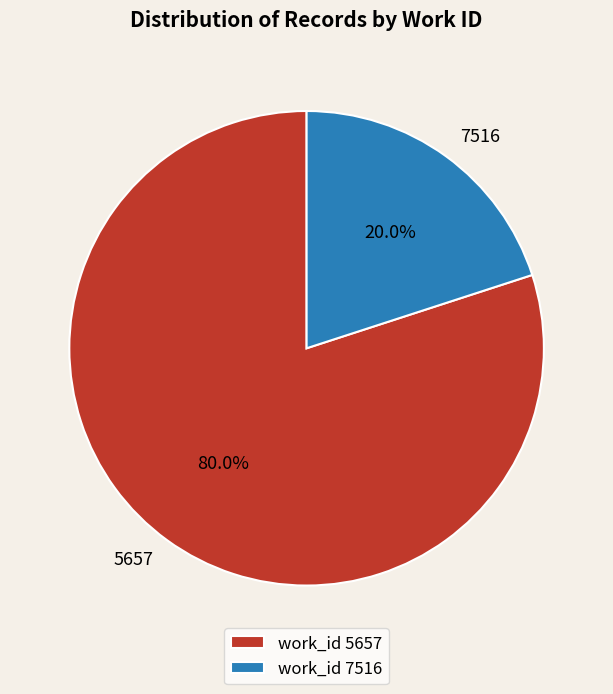

Does any single category account for the majority?

Yes